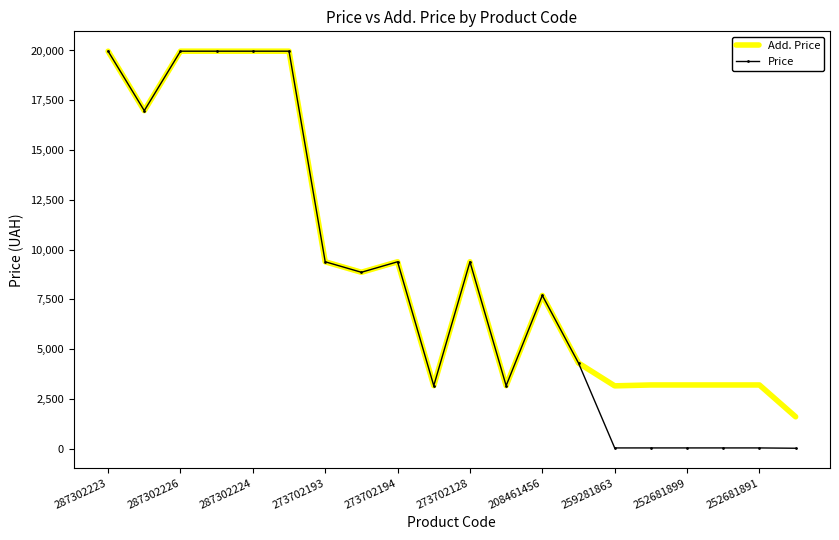

Which series has the largest range (max minus min)?

Price